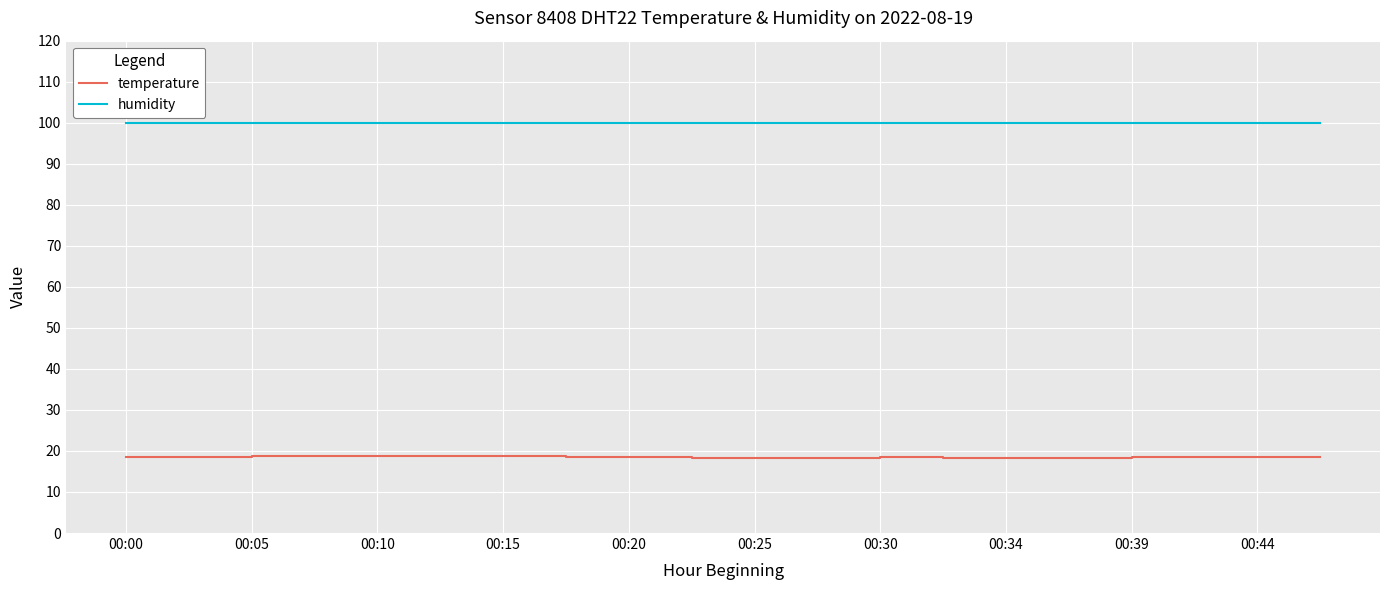

Rank the series by their average value, from lowest to highest.

temperature, humidity